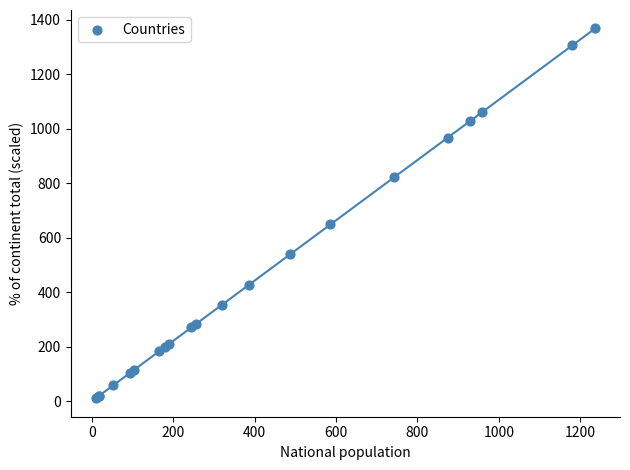

What Y value in the scatter plot is closest to 689?

649